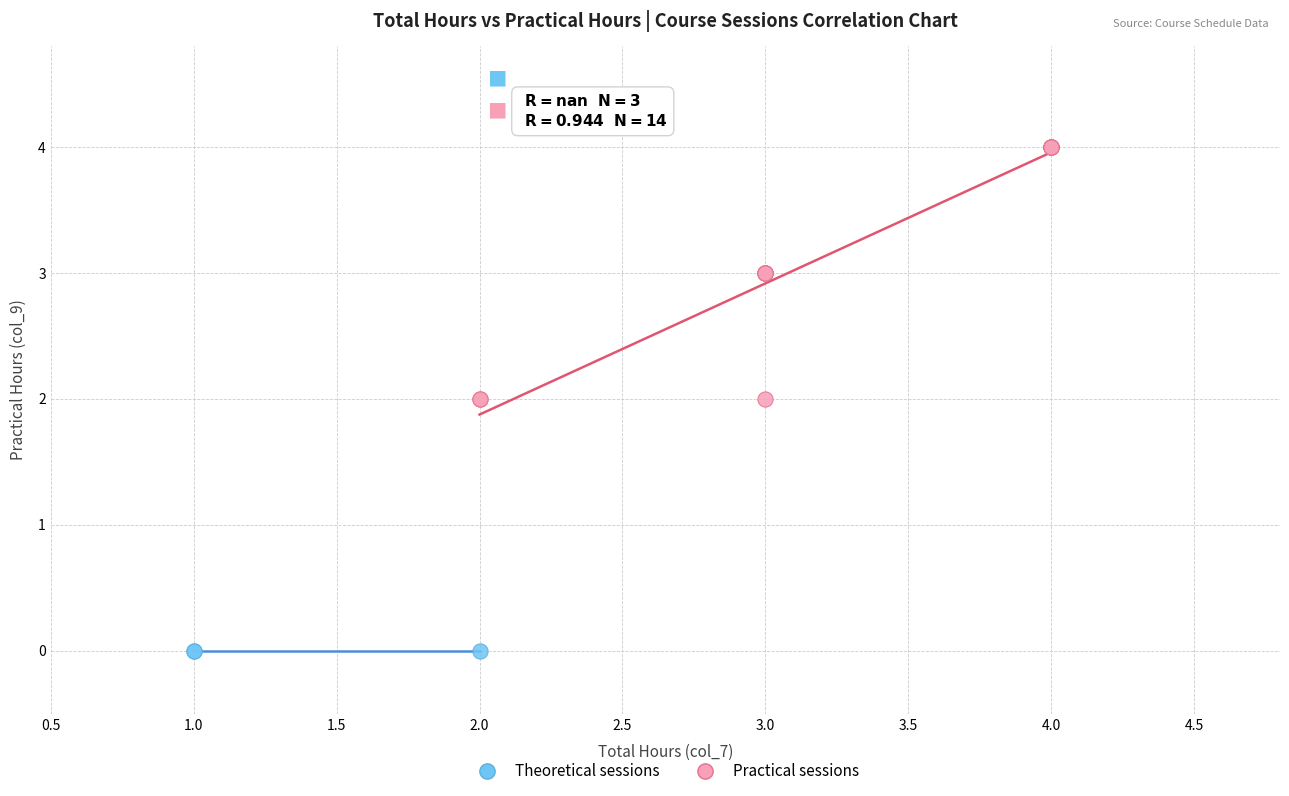

What are all the series names shown in the legend?

Theoretical sessions, Practical sessions